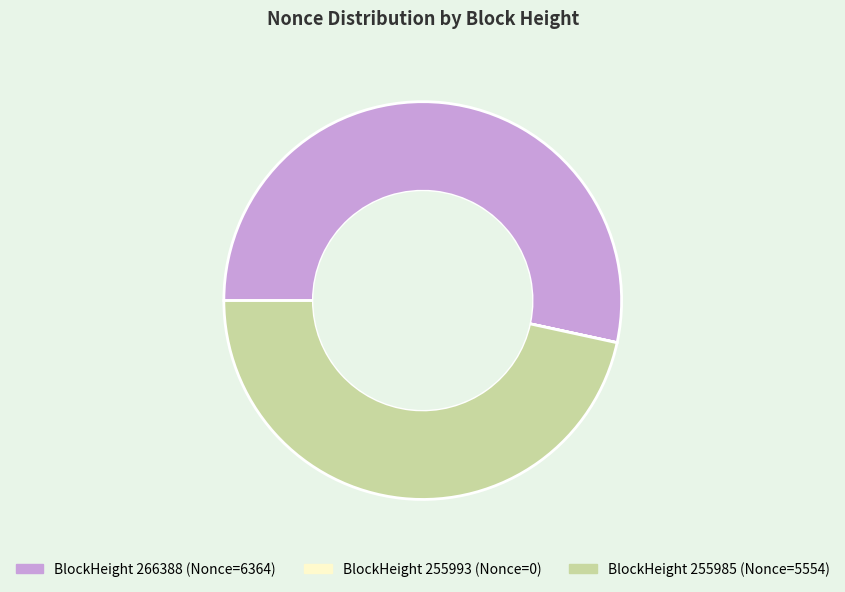

Which slice is the largest?

BlockHeight 266388 (Nonce=6364)